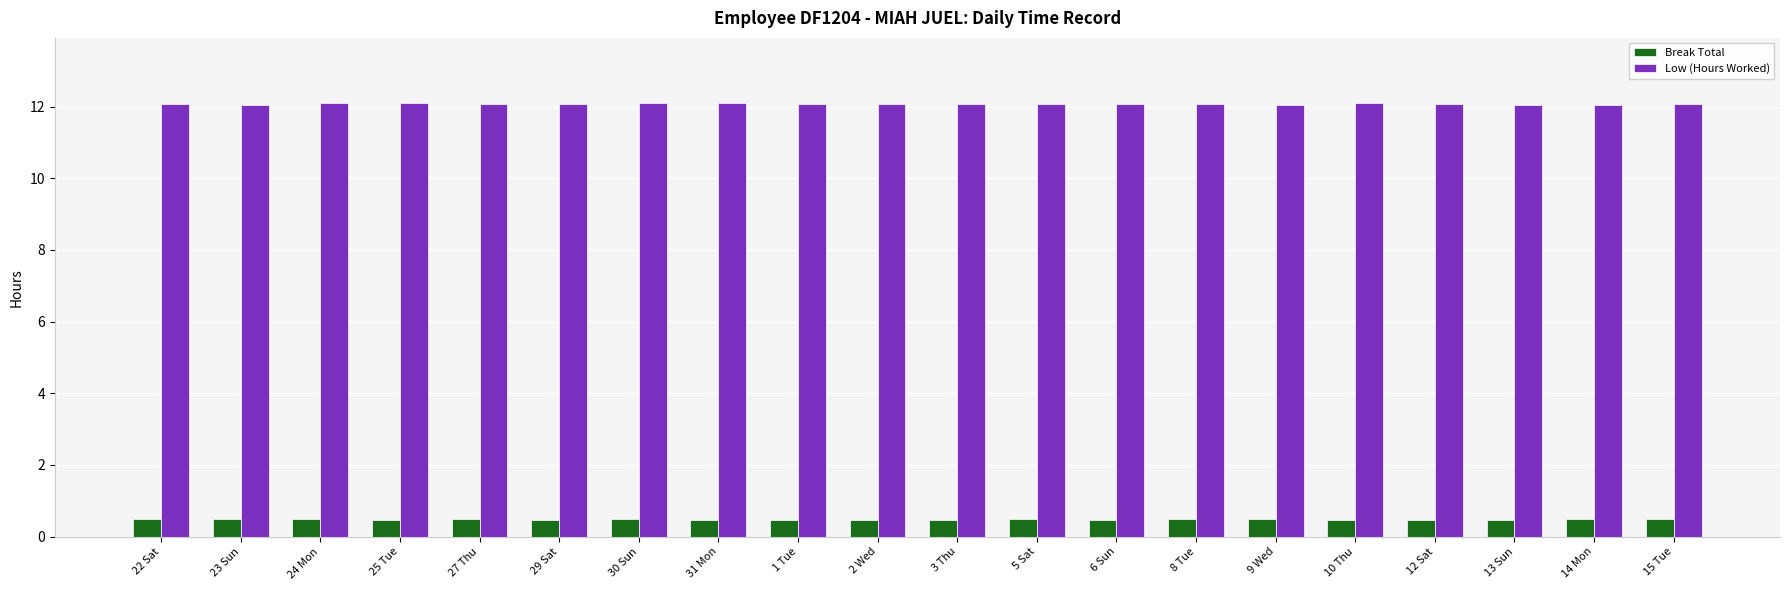

What is the maximum value for Break Total?

0.5